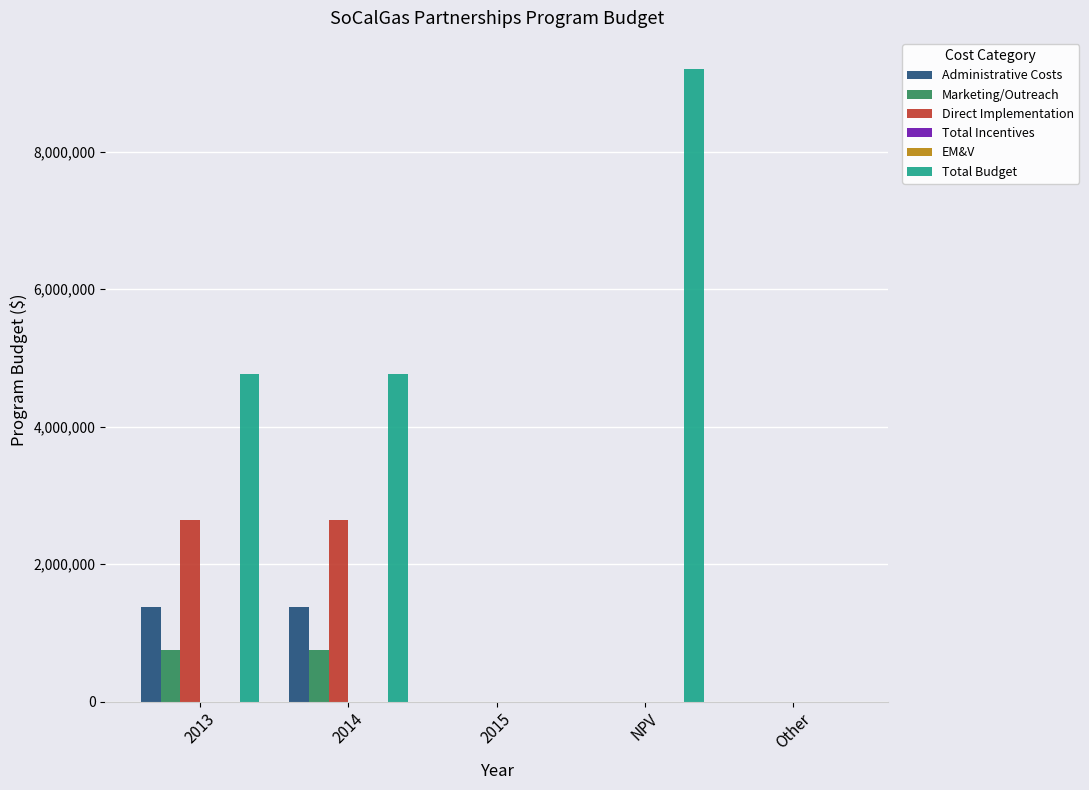

At how many categories does at least one series exceed 5070953?

1